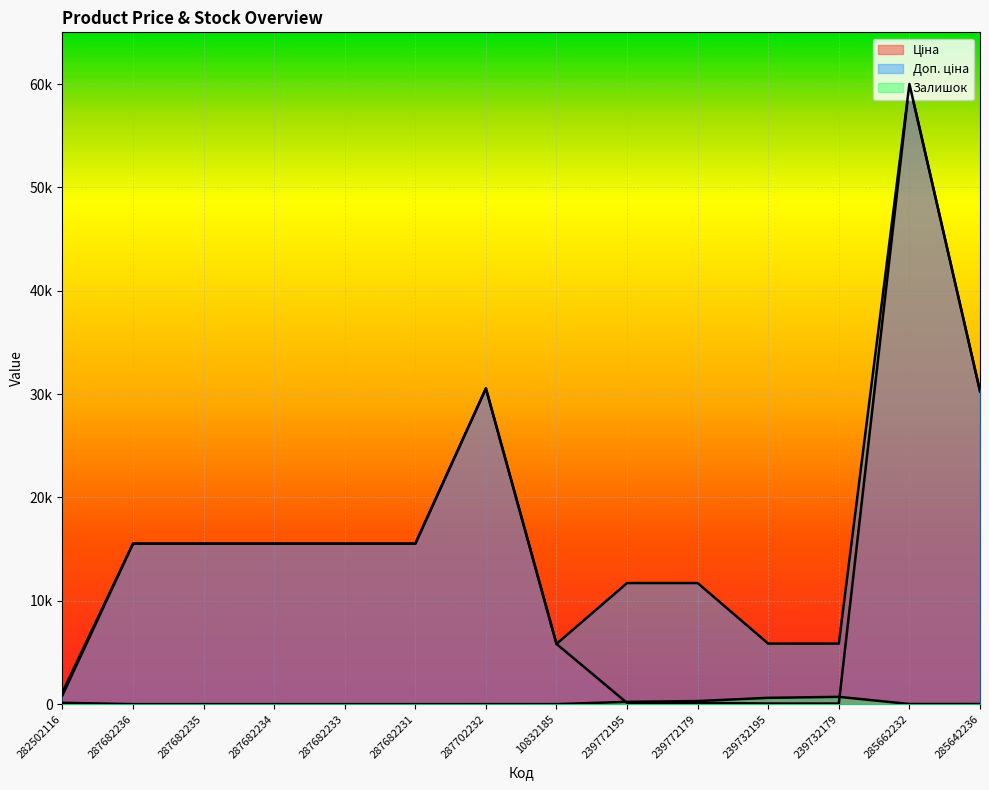

What is the approximate value of Доп. ціна at 287682236?

15527.2